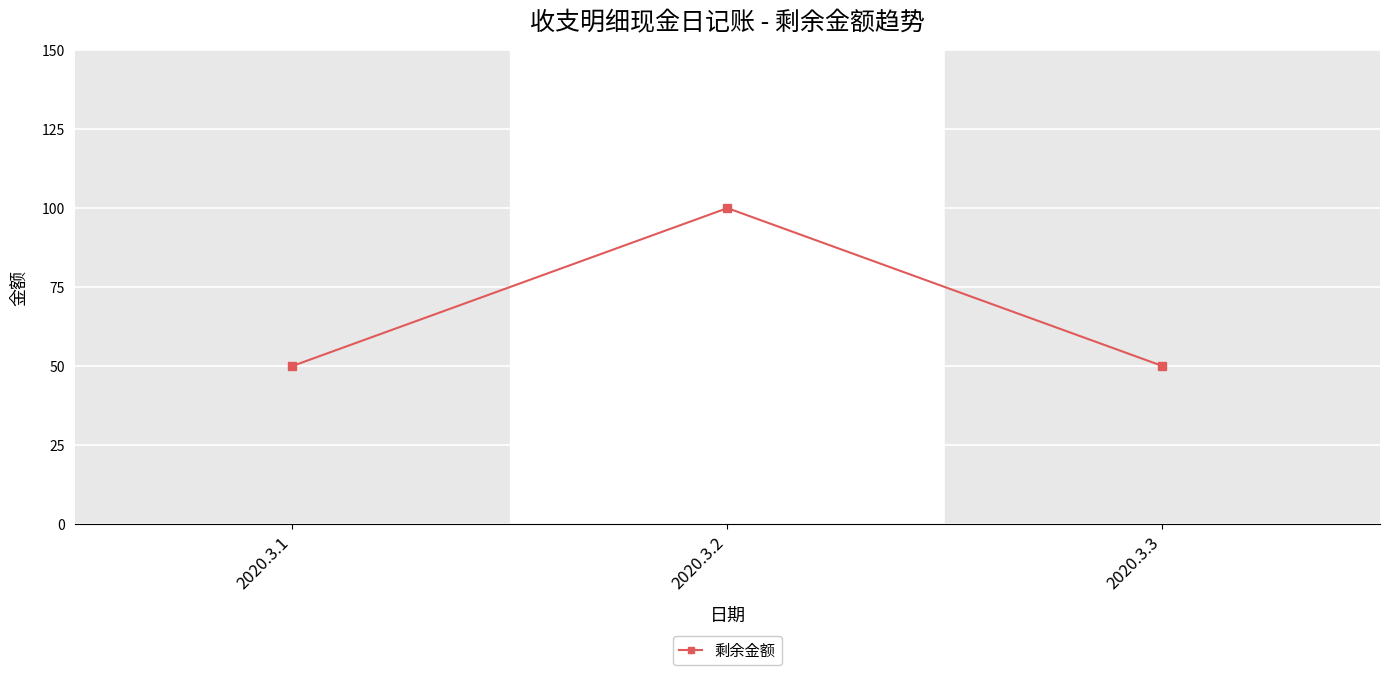

Reading right to left, list all the values displayed in this chart.

2020.3.3=50	2020.3.2=100	2020.3.1=50